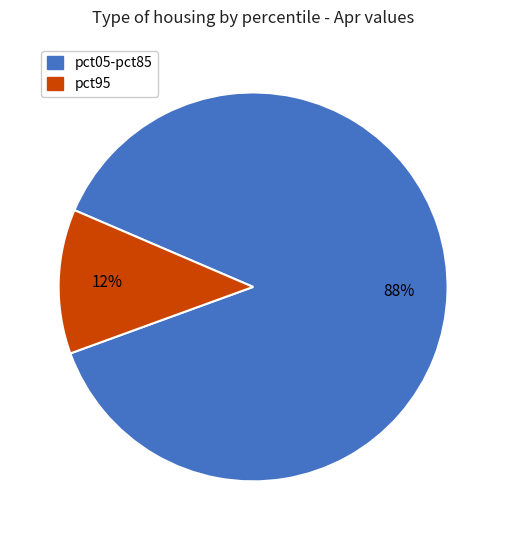

Rank the categories by value from highest to lowest.

pct05-pct85, pct95